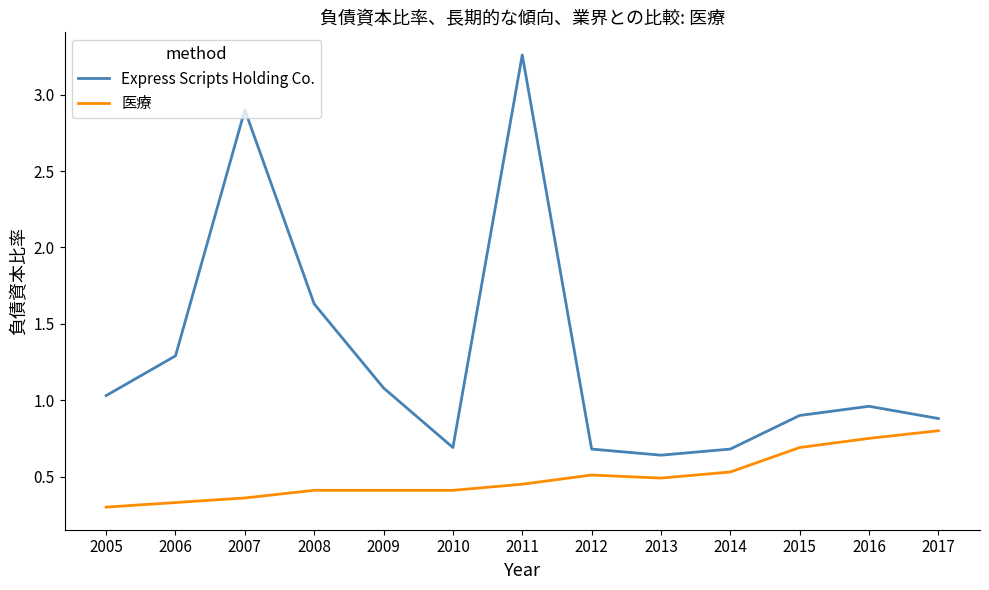

List the series in order of their peak value, highest first.

Express Scripts Holding Co., 医療